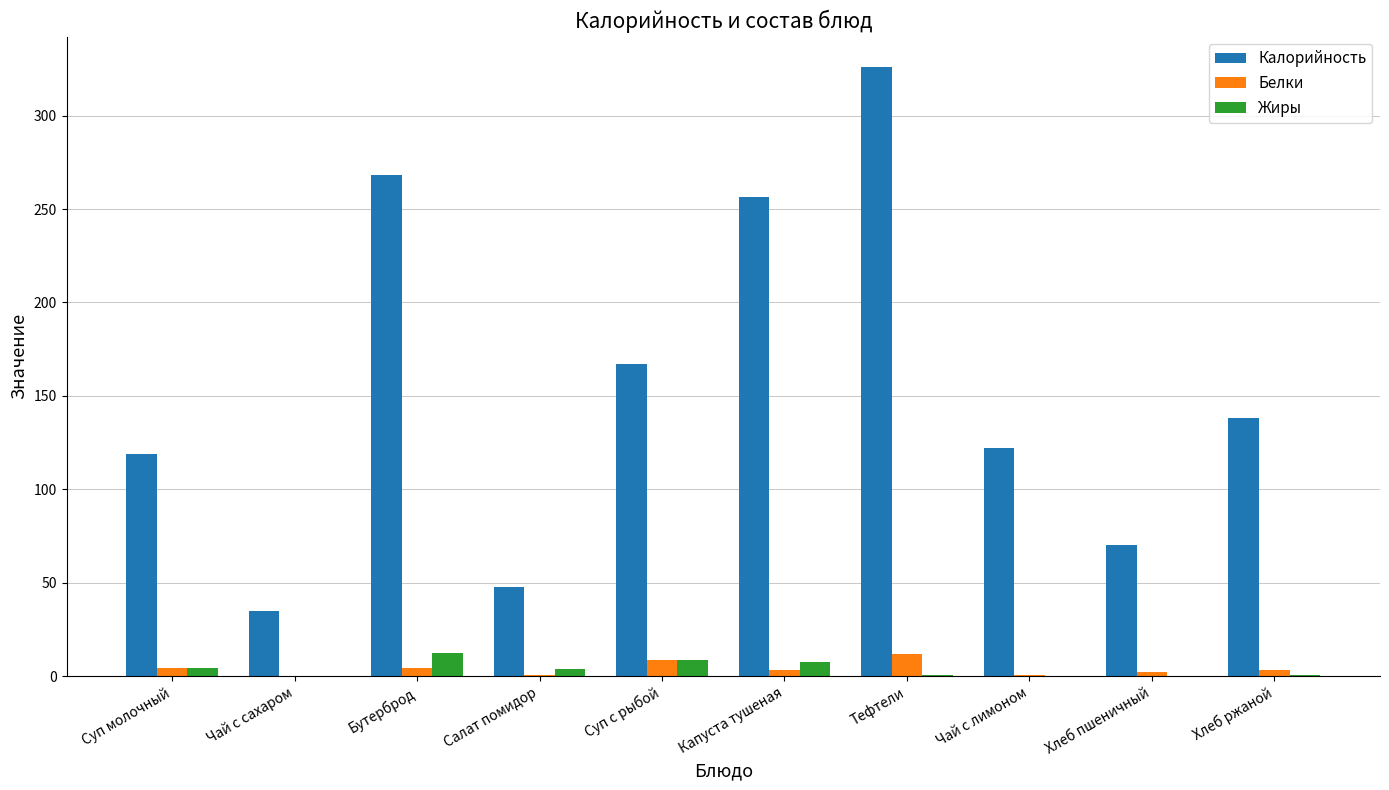

What is the maximum value shown in the chart?

326.0